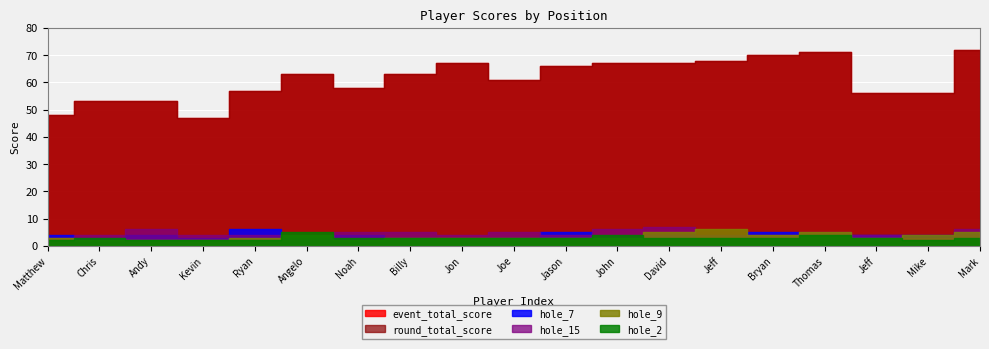

Reading left to right, list all the values displayed in this chart.

event_total_score: 48	53	53	47	57	63	58	63	67	61	66	67	67	68	70	71	56	56	72
round_total_score: 48	53	53	47	57	63	58	63	67	61	66	67	67	68	70	71	56	56	72
hole_7: 4	3	4	3	6	3	4	3	2	3	5	3	4	3	5	4	4	4	5
hole_9: 3	2	2	2	3	4	2	3	3	3	3	3	5	6	4	5	3	4	5
hole_15: 3	4	6	4	4	3	5	5	4	5	4	6	7	4	4	5	4	3	6
hole_2: 2	3	2	2	2	5	3	3	3	3	3	4	3	3	3	4	3	2	3